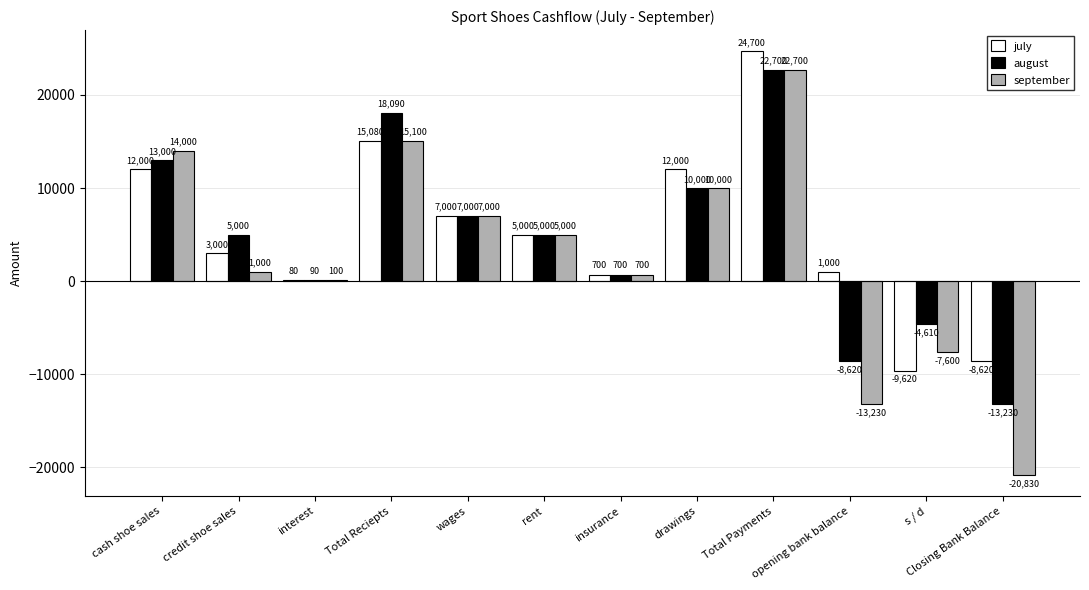

Between Total Payments and s / d, which series saw the biggest shift?

july